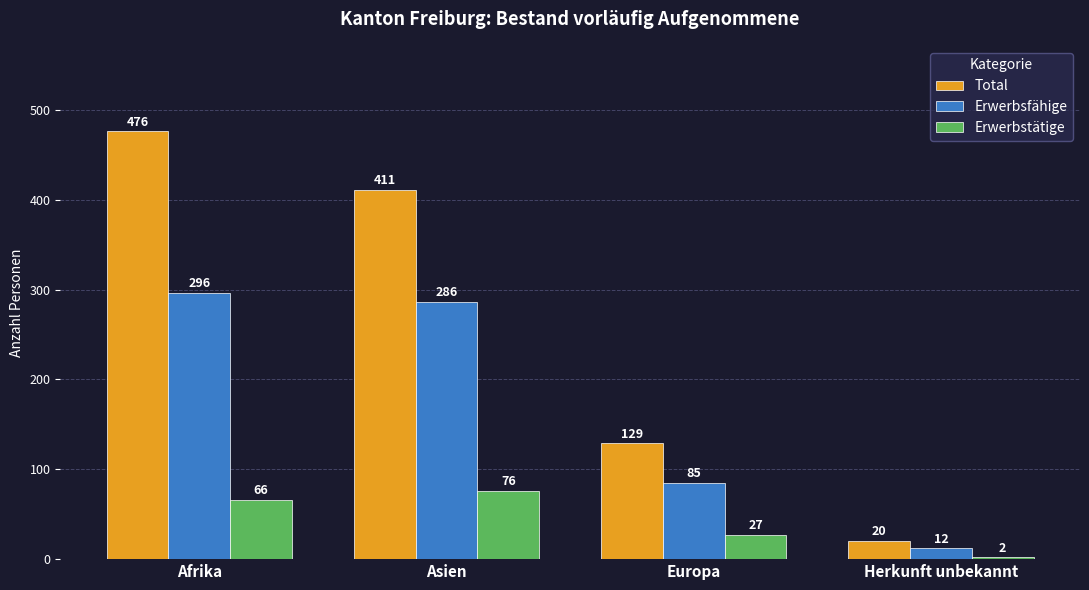

Reading right to left, extract all data points from this chart.

Total: 20	129	411	476
Erwerbsfähige: 12	85	286	296
Erwerbstätige: 2	27	76	66